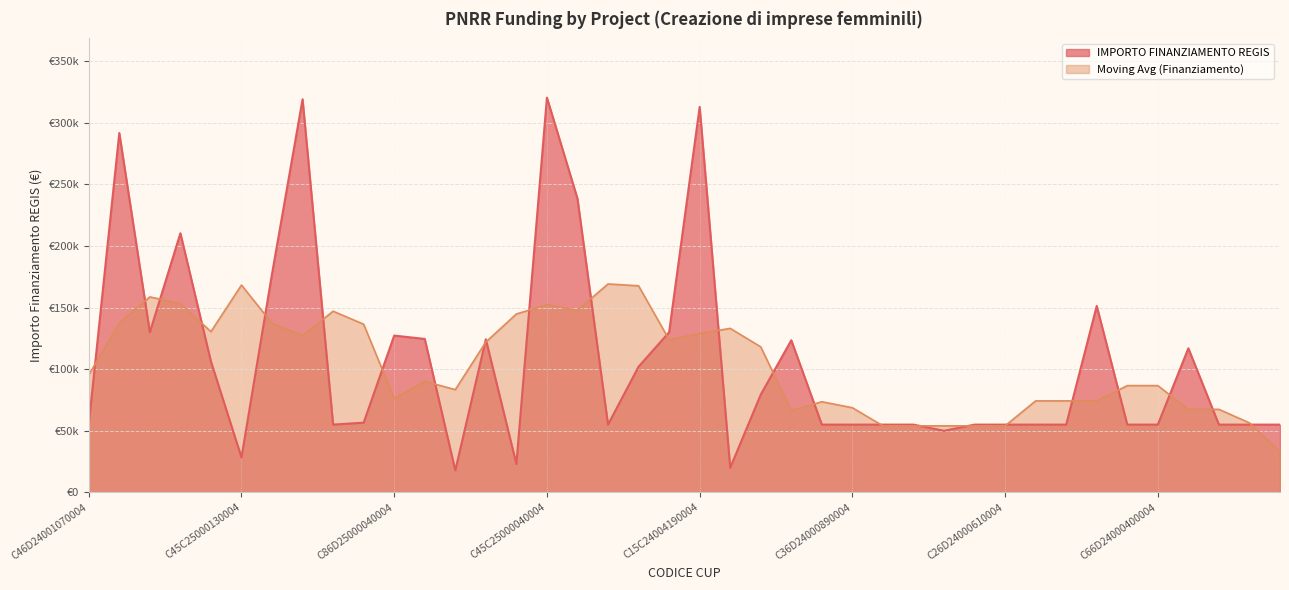

What is the label of the 11th point from the right?

C36D24000880004